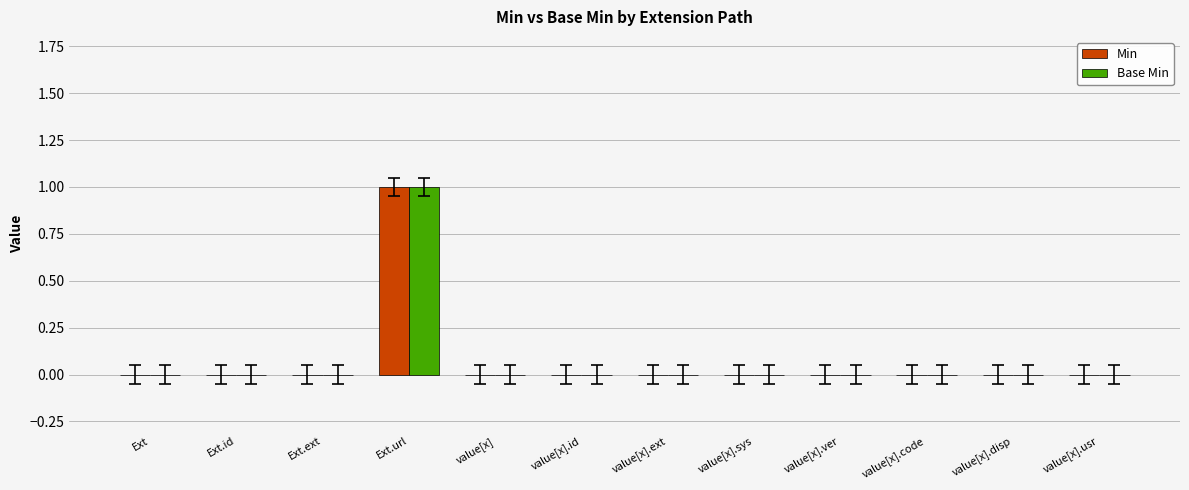

Is it true that Base Min equals 1 at value[x].sys?

False